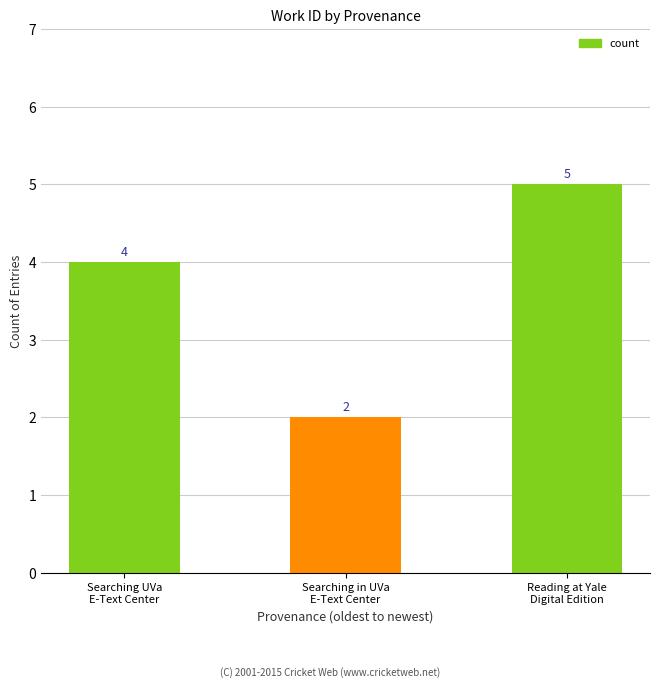

Reading left to right, transcribe all the data shown in this chart.

Searching UVa
E-Text Center=4	Searching in UVa
E-Text Center=2	Reading at Yale
Digital Edition=5